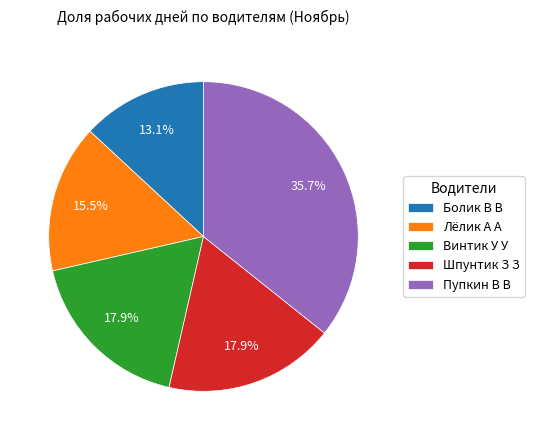

Which slice is the smallest?

Болик В В